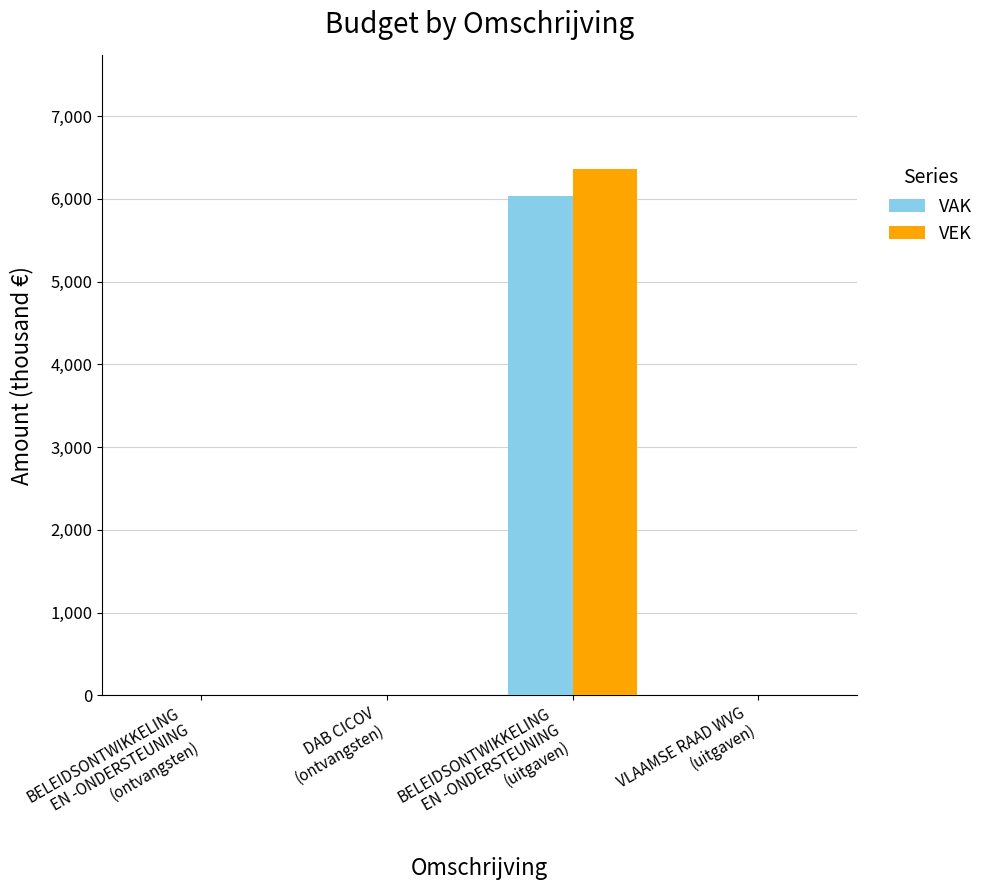

The VAK series shows -2229 at VLAAMSE RAAD WVG
(uitgaven). True or false?

False